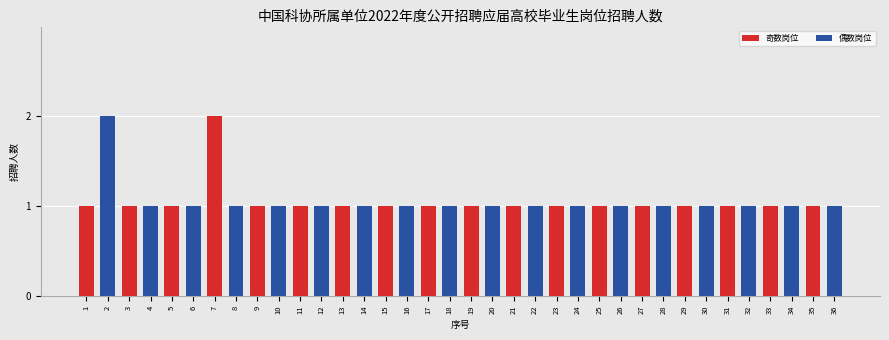

The chart shows a value of 1 at 24. True or false?

True